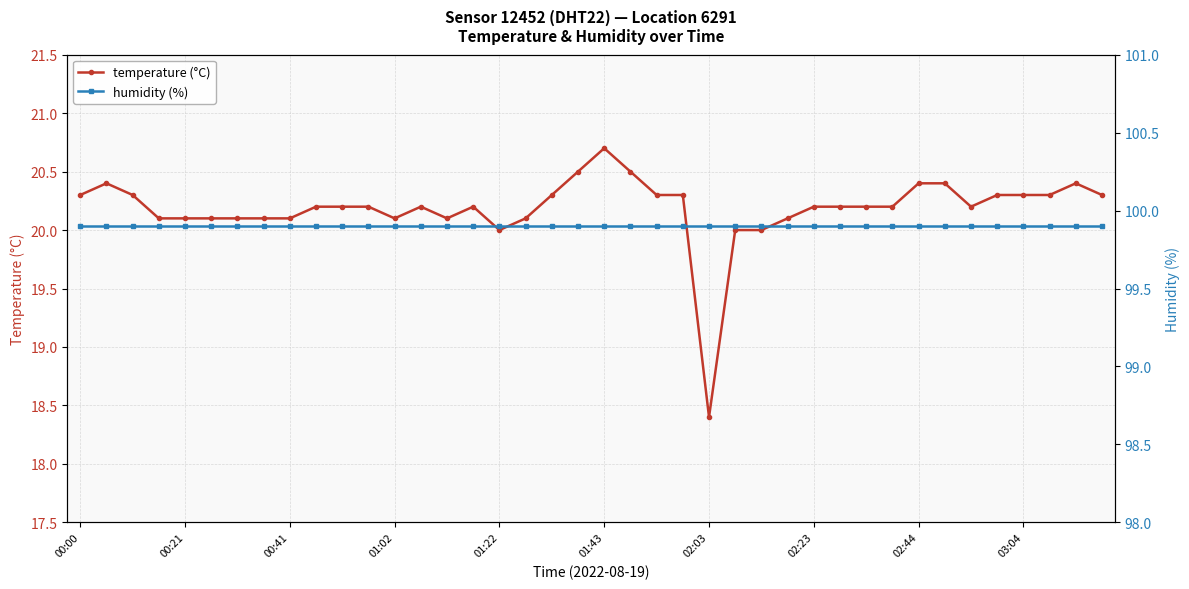

True or false: temperature (°C) has a value of 8.5 at 11.

False